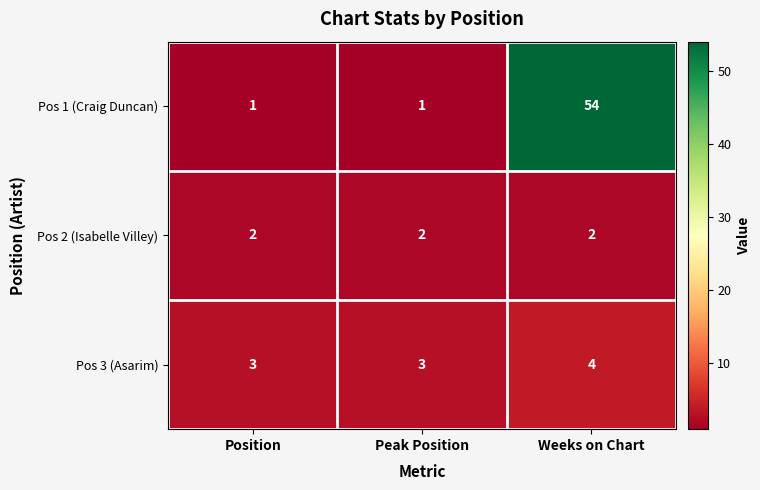

Reading left to right, list all the values displayed in this chart.

Pos 1 (Craig Duncan): Position=1	Peak Position=1	Weeks on Chart=54
Pos 2 (Isabelle Villey): Position=2	Peak Position=2	Weeks on Chart=2
Pos 3 (Asarim): Position=3	Peak Position=3	Weeks on Chart=4